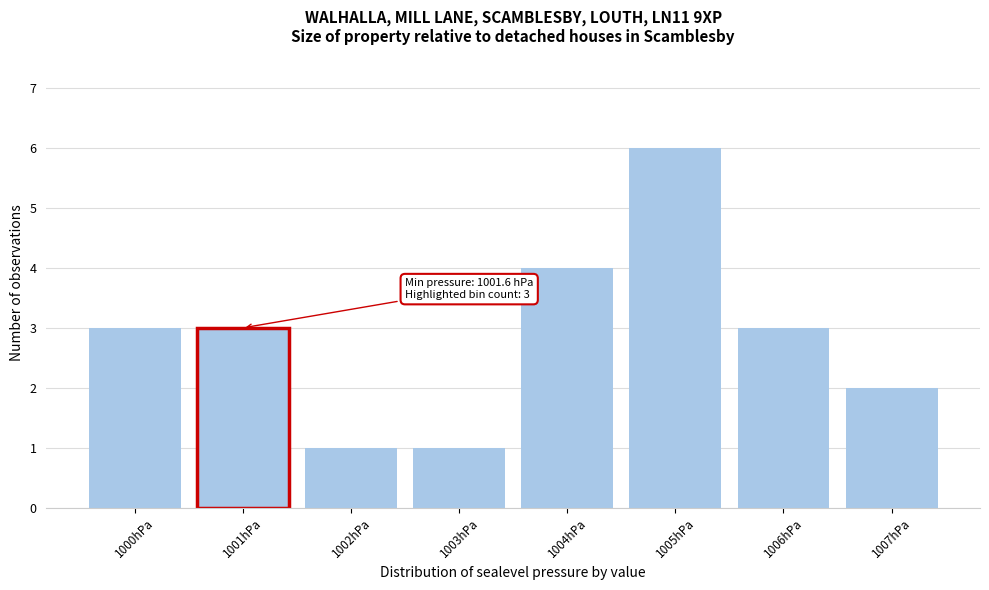

Reading left to right, extract all data points from this chart.

1000hPa=3	1001hPa=3	1002hPa=1	1003hPa=1	1004hPa=4	1005hPa=6	1006hPa=3	1007hPa=2